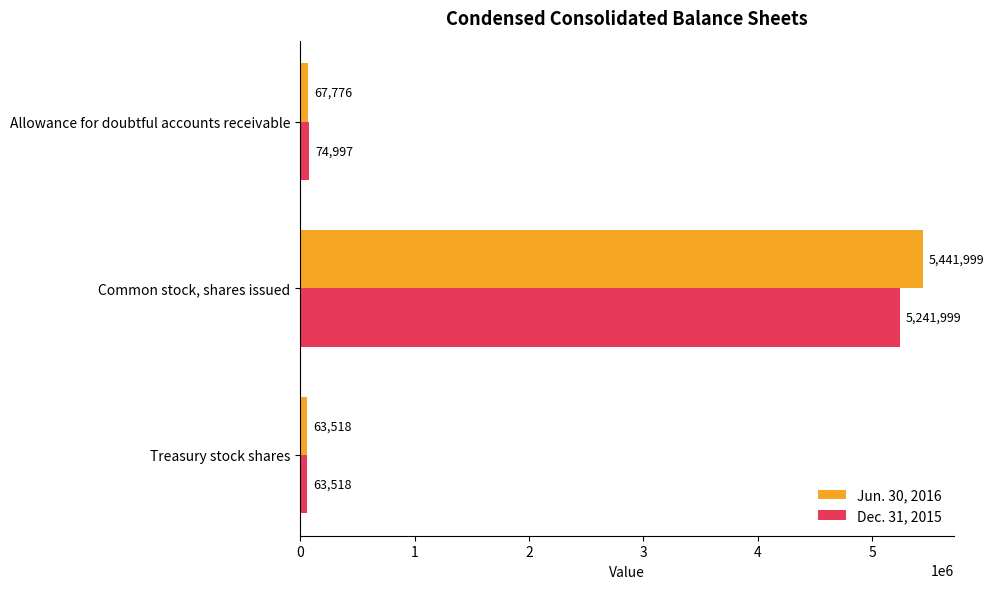

What is the sum of all Dec. 31, 2015 values?

5380514